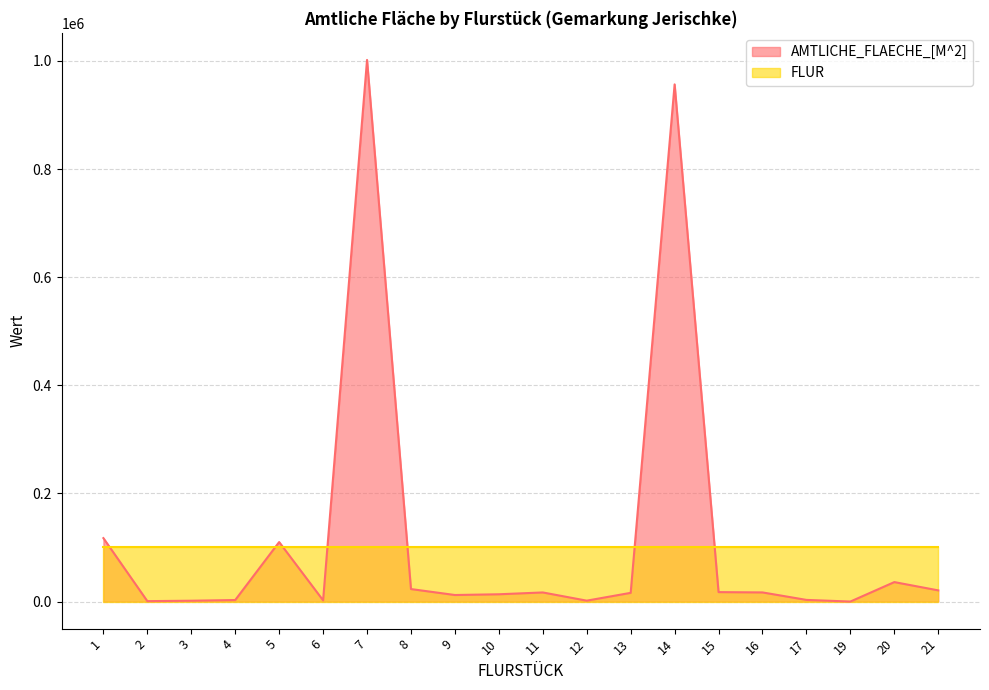

Between 6 and 2, which is larger?

6